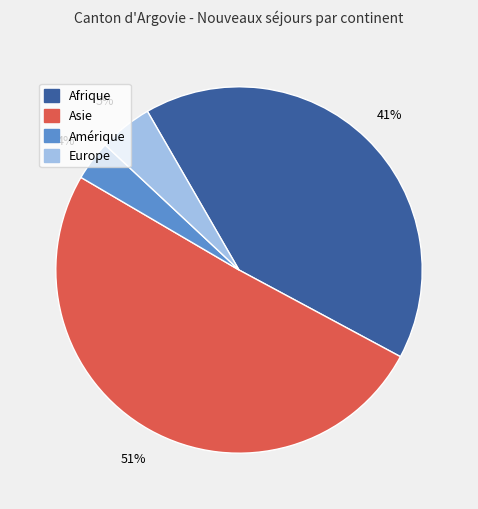

What is the smallest slice in the pie chart?

Amérique